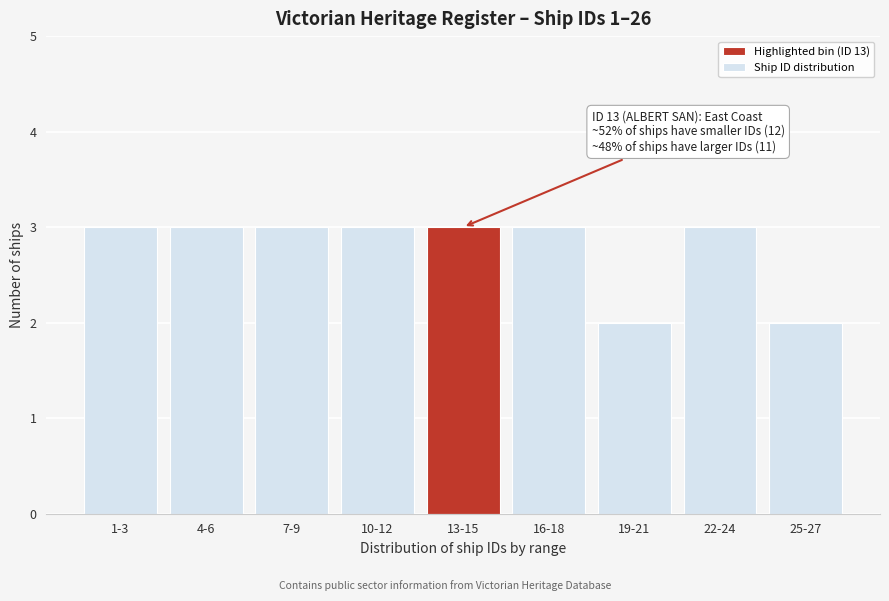

Reading left to right, transcribe all the data shown in this chart.

1-3=3	4-6=3	7-9=3	10-12=3	13-15=3	16-18=3	19-21=2	22-24=3	25-27=2